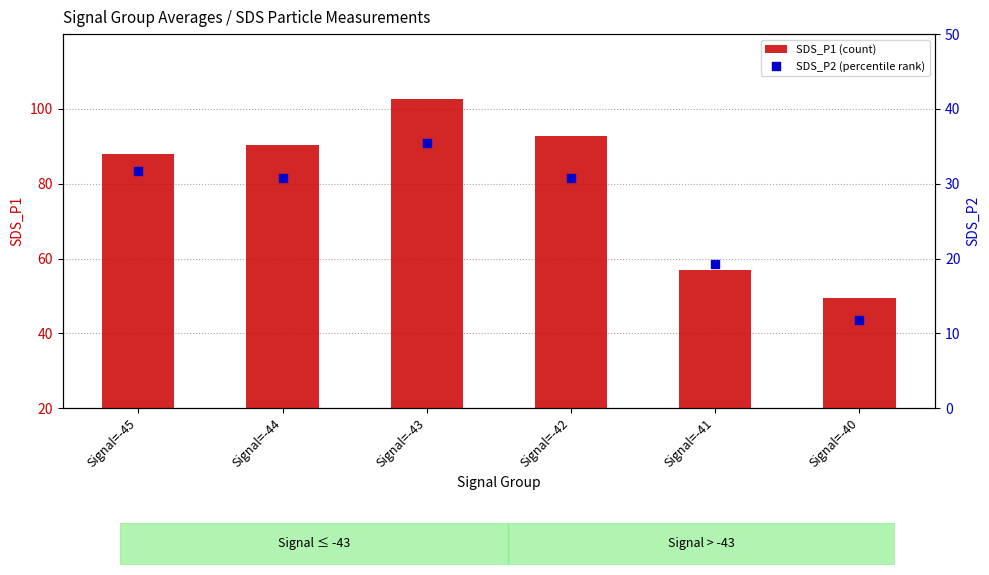

What are all the series names shown in the legend?

SDS_P1 (count), SDS_P2 (percentile rank)